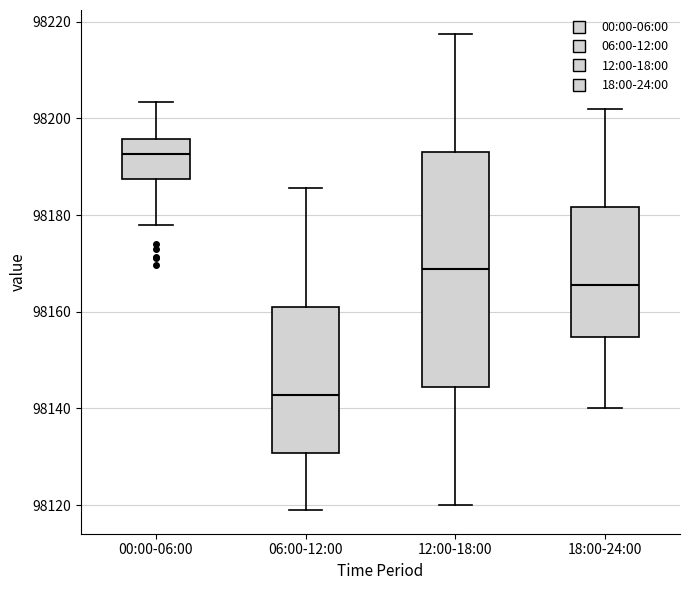

Which box has the lowest median line?

06:00-12:00